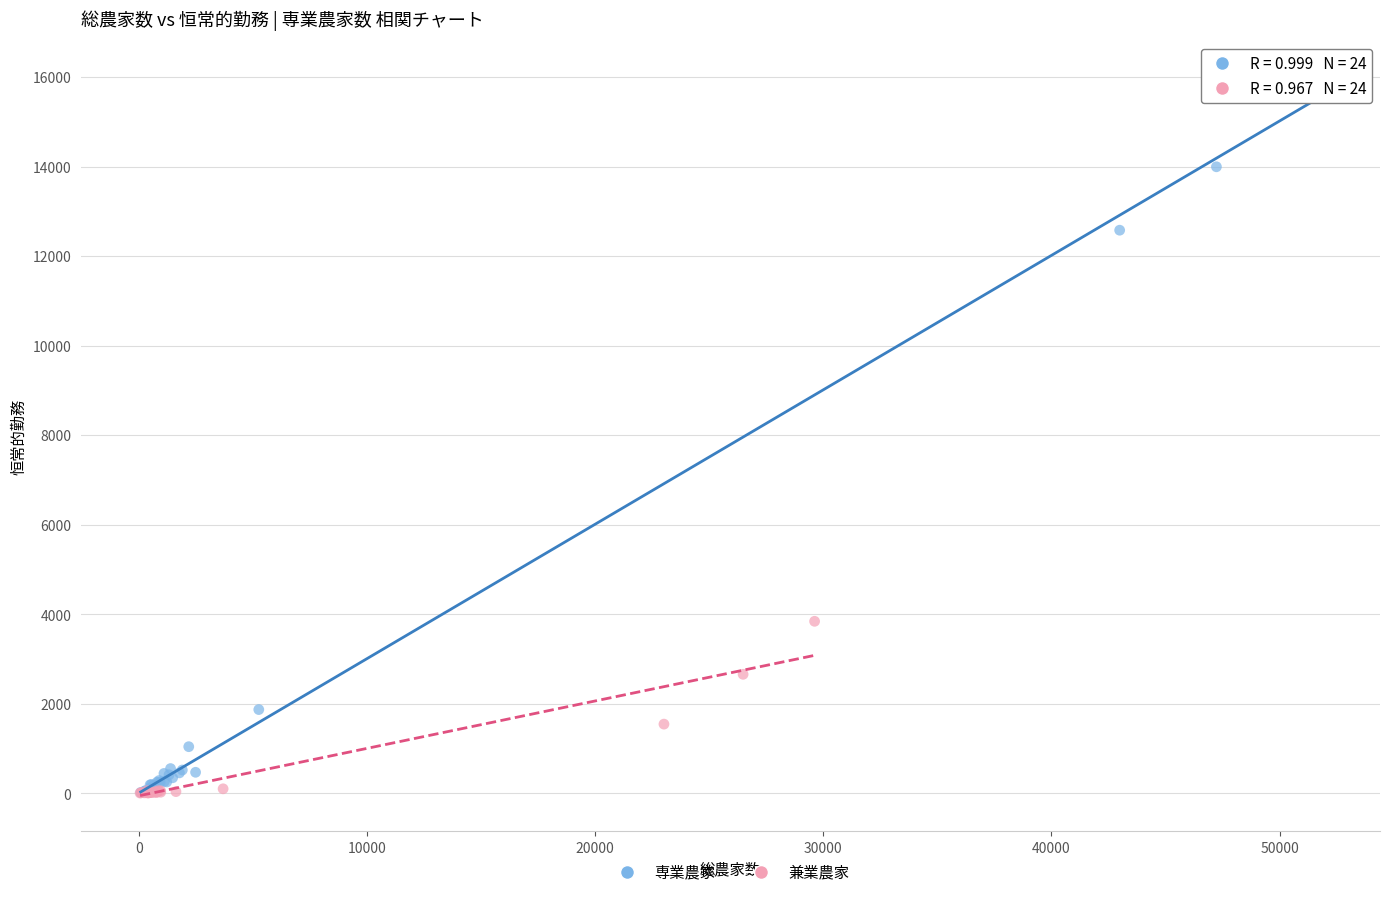

Which series has the widest spread of Y values?

専業農家